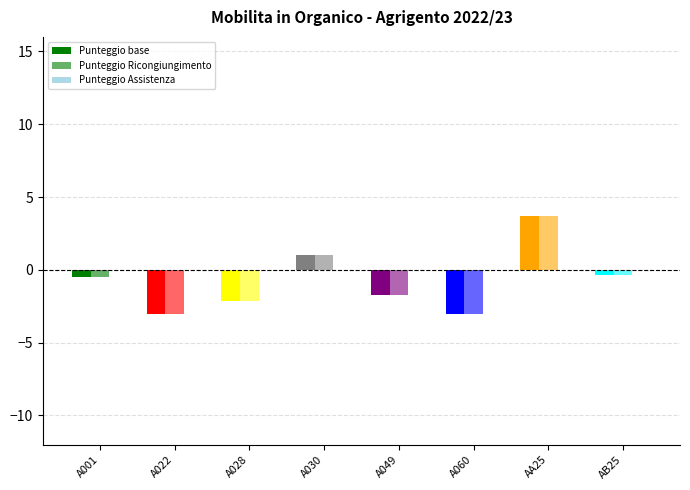

What is the sum of the Punteggio Ricongiungimento values at A022 and AA25?

0.7